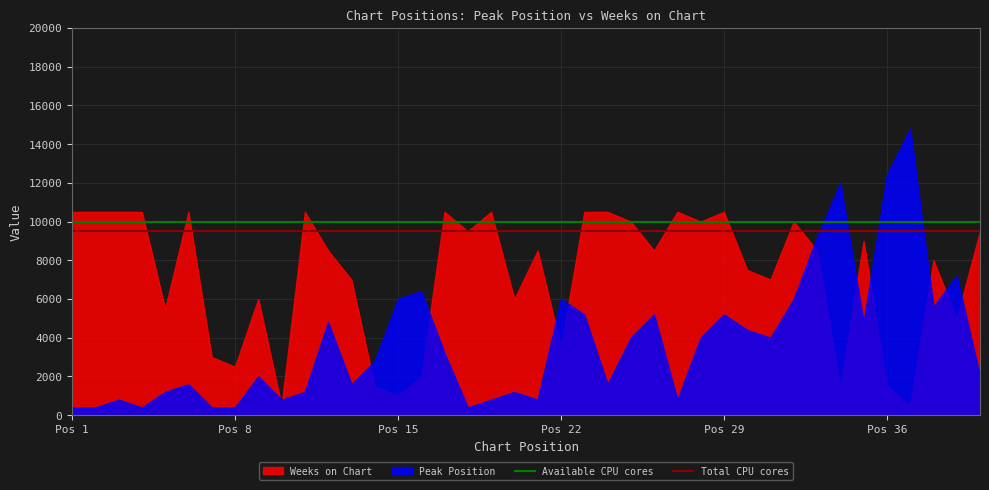

Does the chart have visible grid lines?

Yes